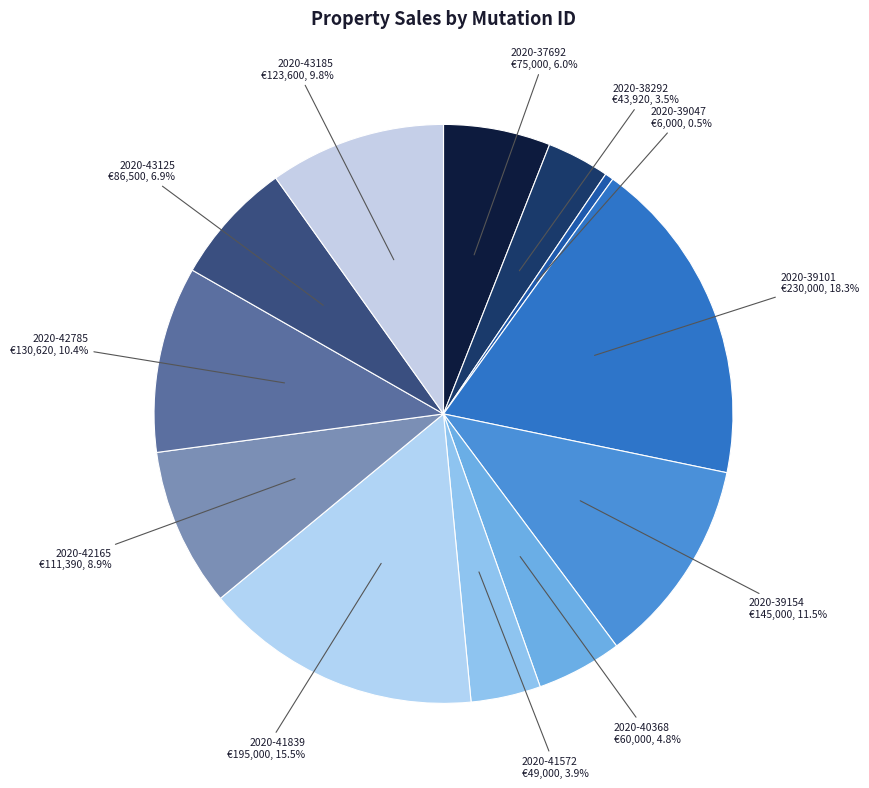

Does 2020-43185 account for over 50% of the chart?

No